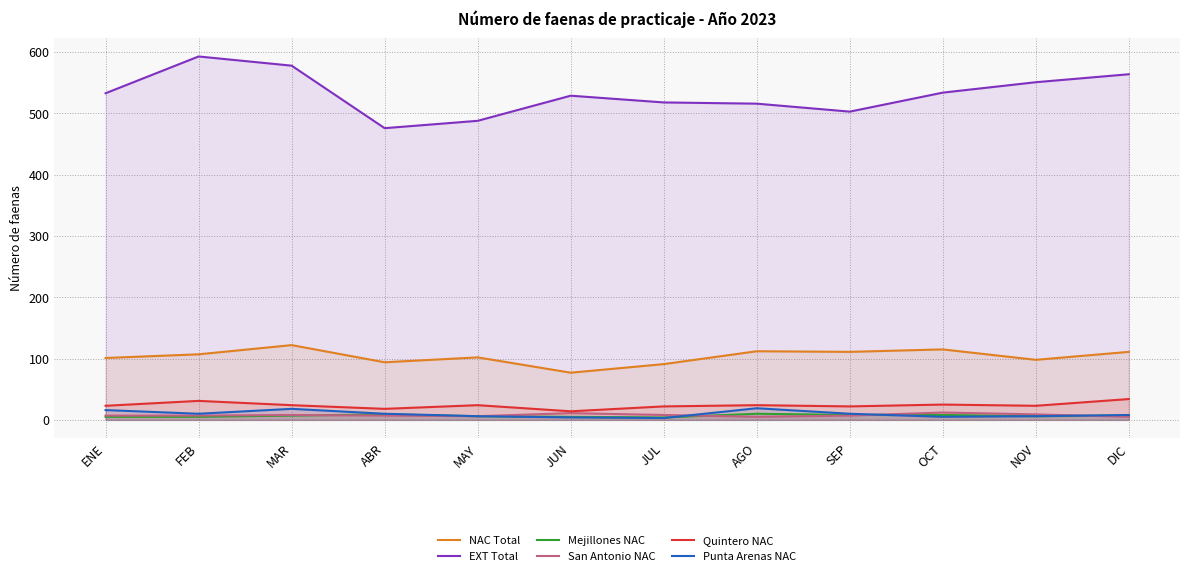

What is the difference between the highest and lowest values at ABR?

469